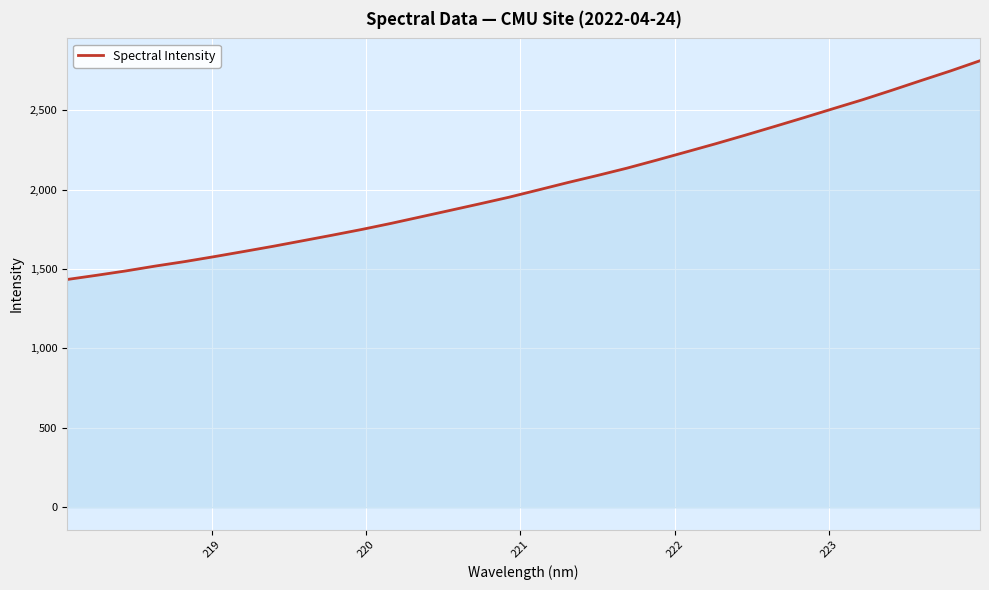

What is the difference between the second highest and minimum values?

1312.9